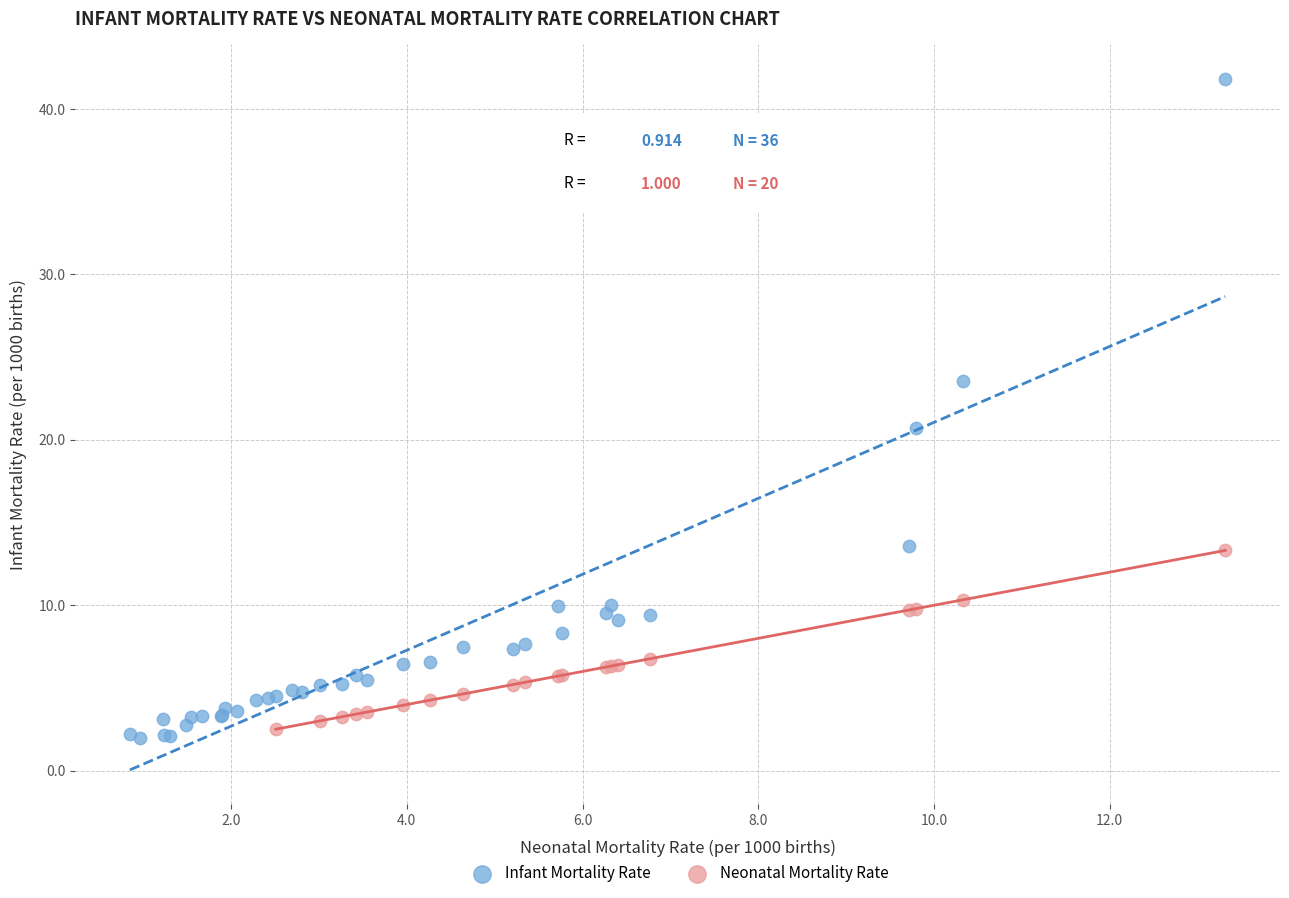

Which series has the largest Y range (max minus min)?

Infant Mortality Rate